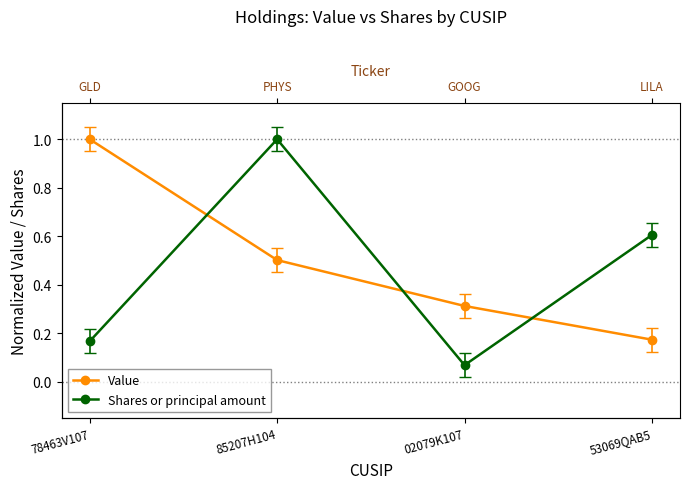

How many categories are shown in the chart?

4